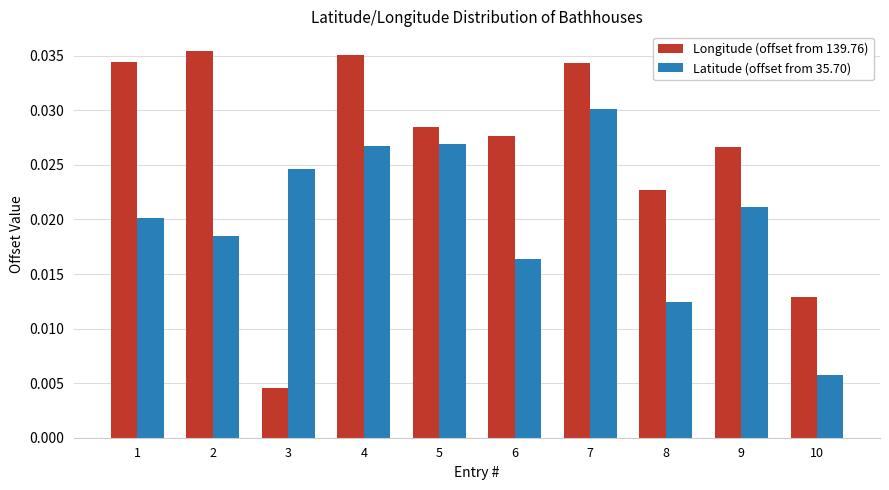

At which label is Longitude (offset from 139.76) closest to 0?

3